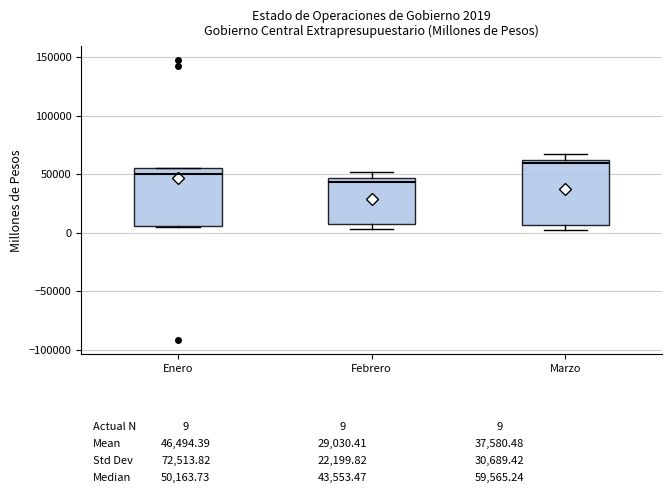

Which box is the tallest, from its lower edge to its upper edge?

Marzo